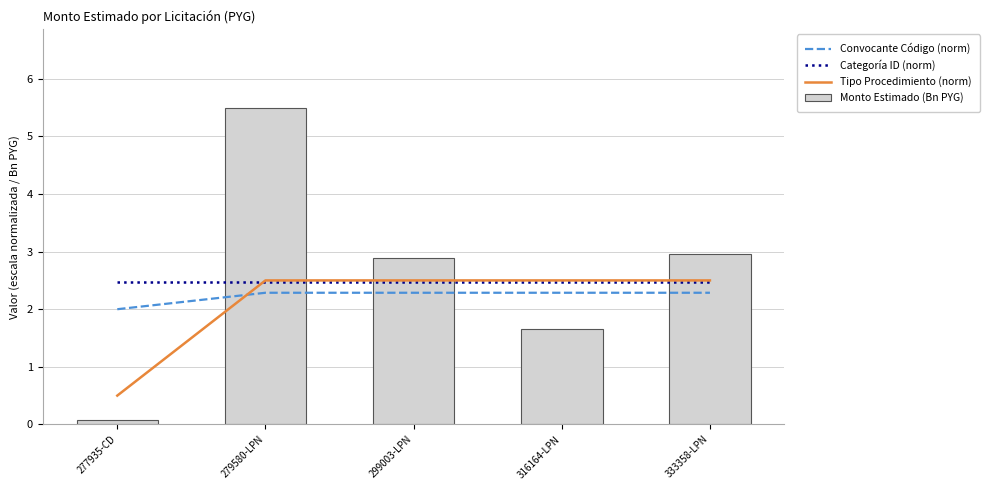

What is the maximum value for Tipo Procedimiento (norm)?

2.5